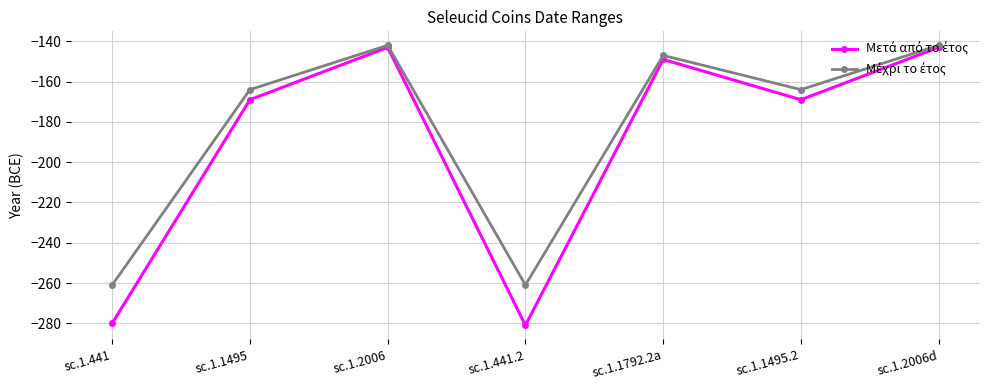

What is the difference between the highest and lowest values at sc.1.441.2?

20